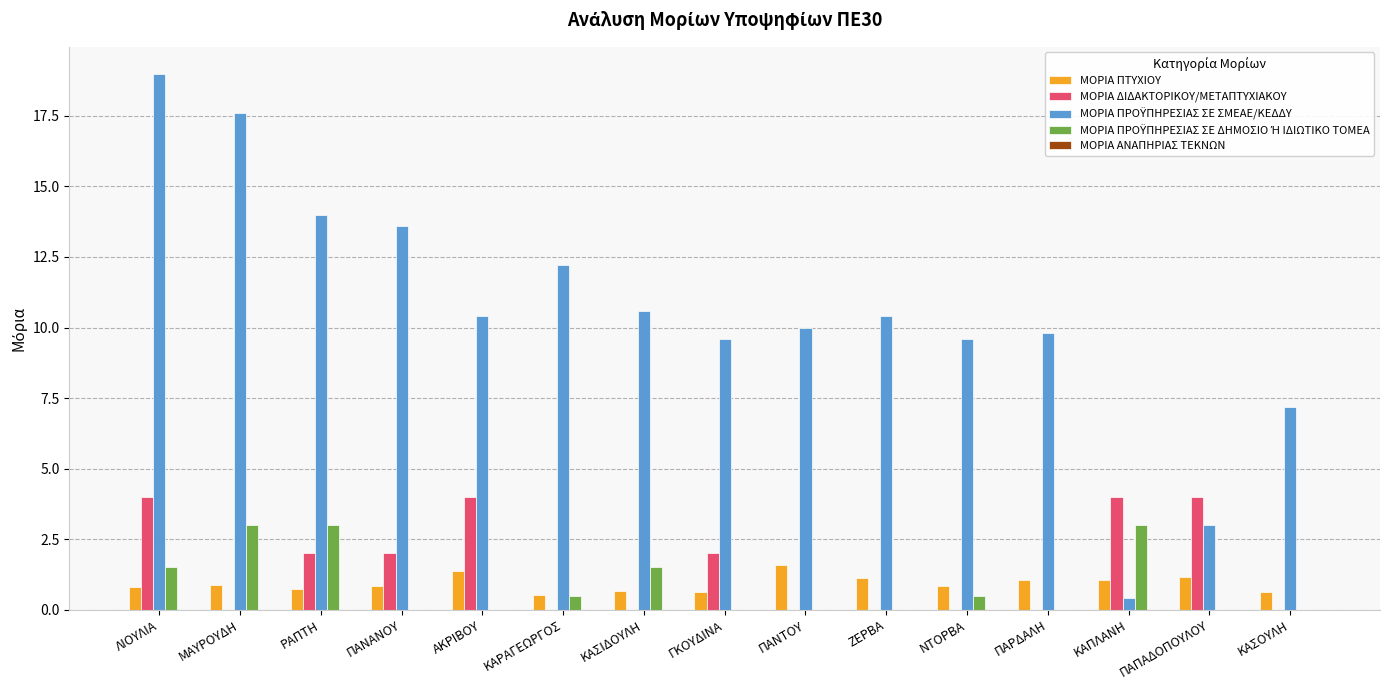

What is the maximum value shown in the chart?

19.0